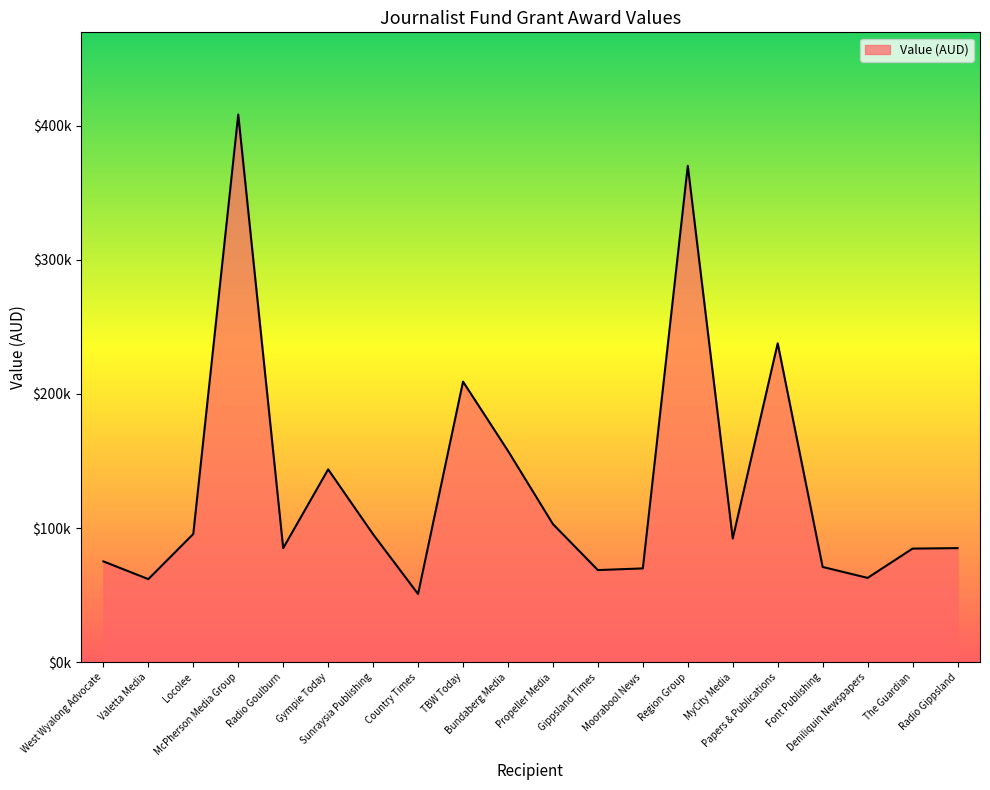

Does the chart display data point markers on the line(s)?

No